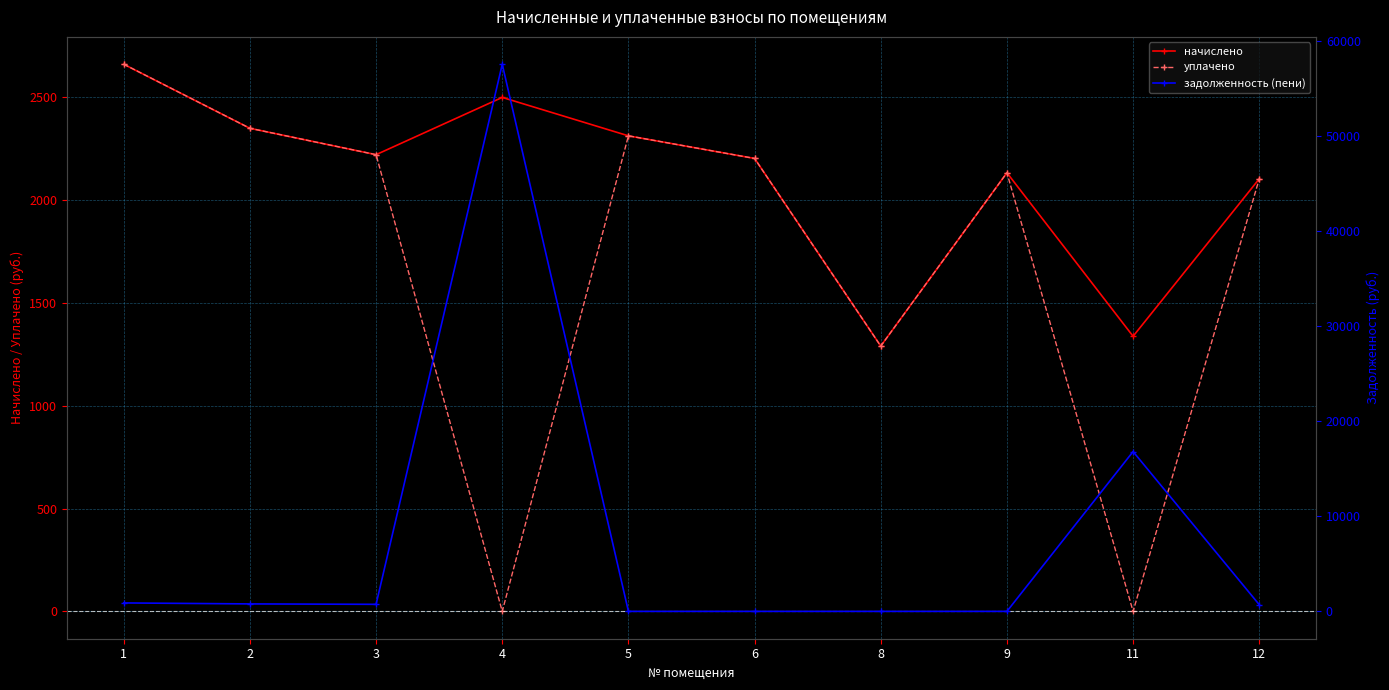

Does the chart display data point markers on the line(s)?

Yes